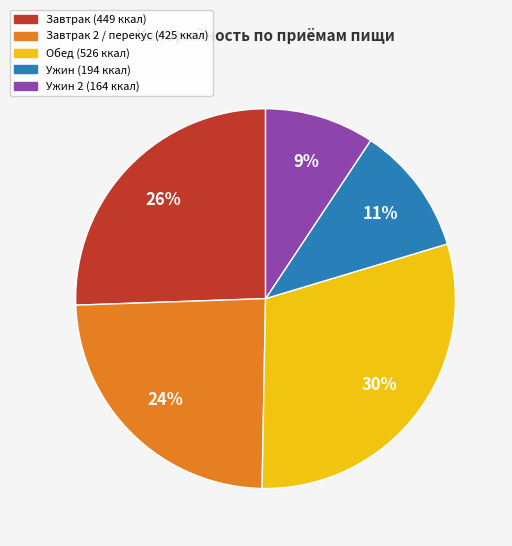

What is the smallest slice in the pie chart?

Ужин 2 (164 ккал)